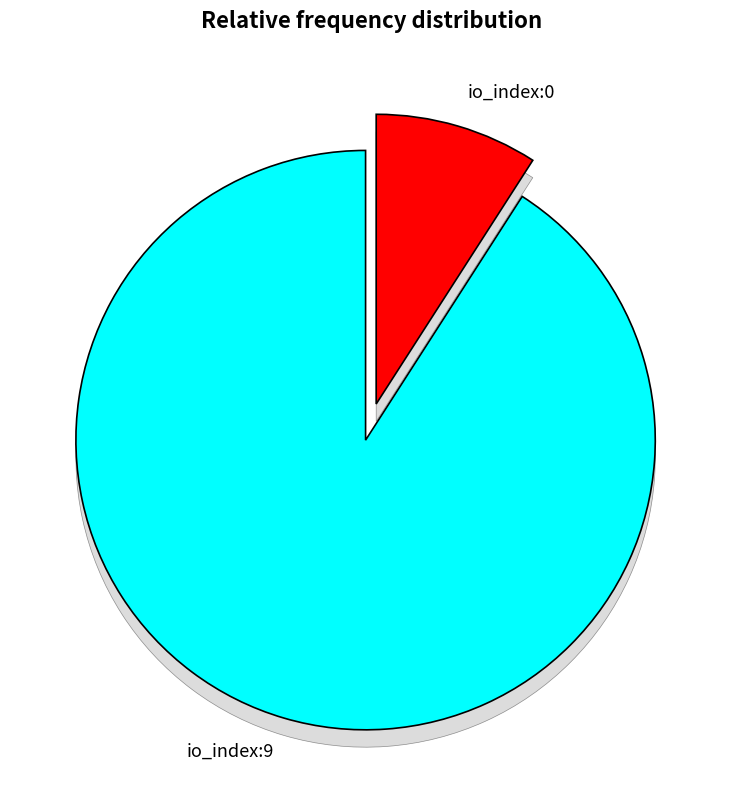

Is it true that io_index:0 is 0% of the pie?

True